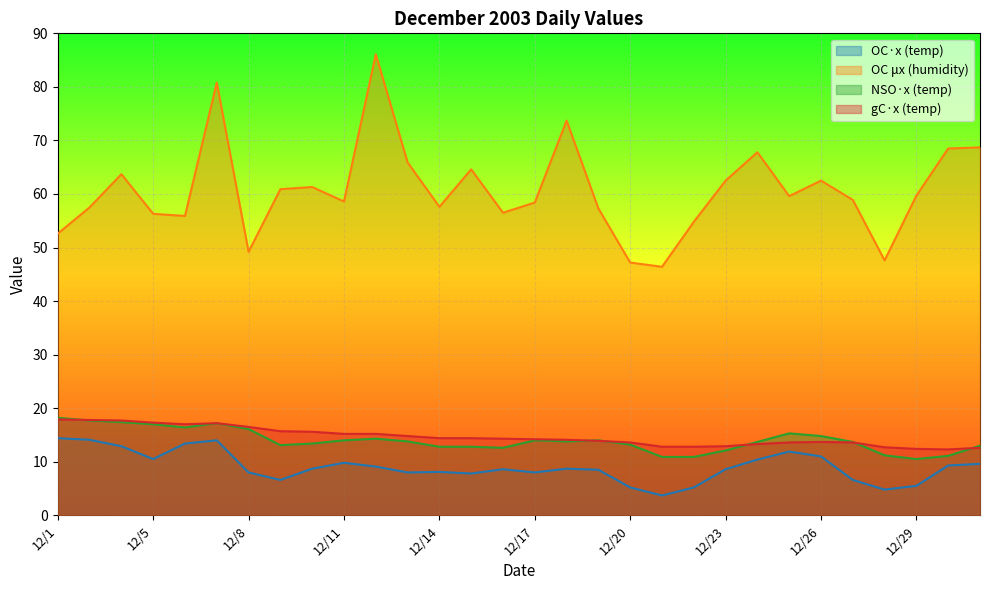

What is the spread (max minus min) of values at 12/26?

51.5